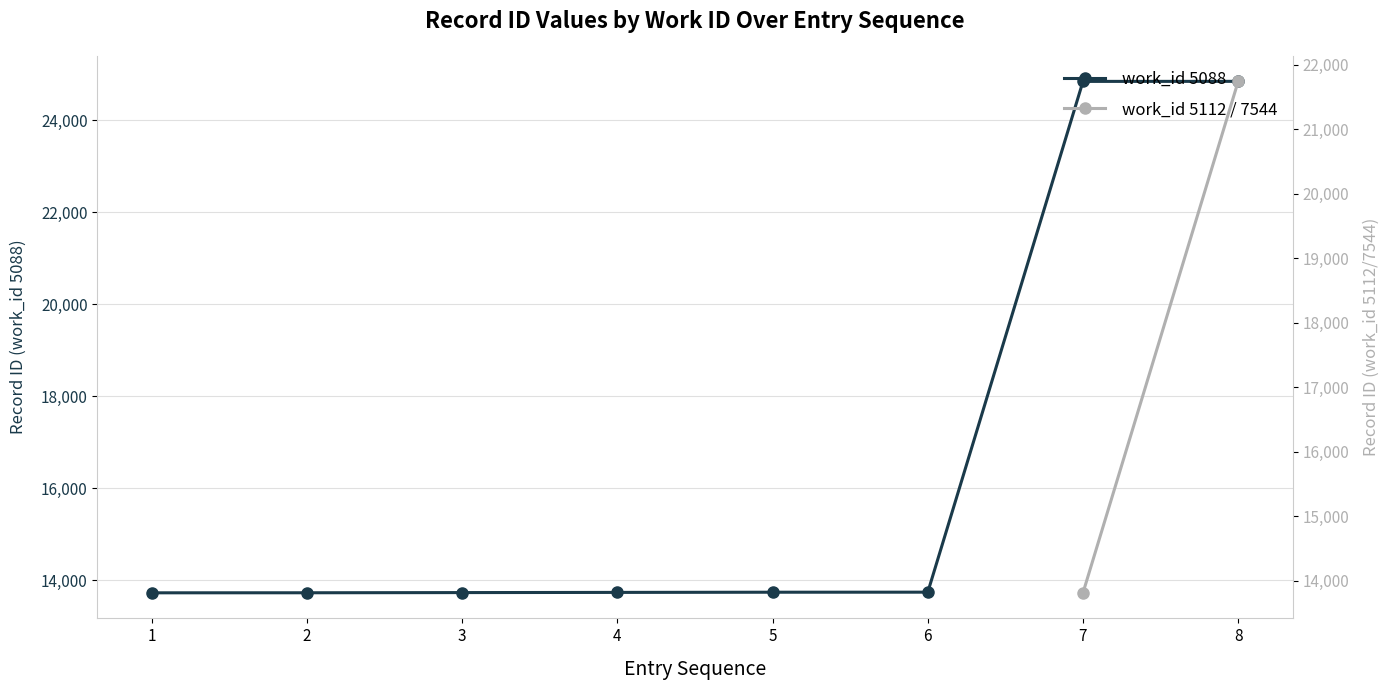

List the labels in order of value, largest first.

8, 7, 6, 5, 4, 3, 2, 1